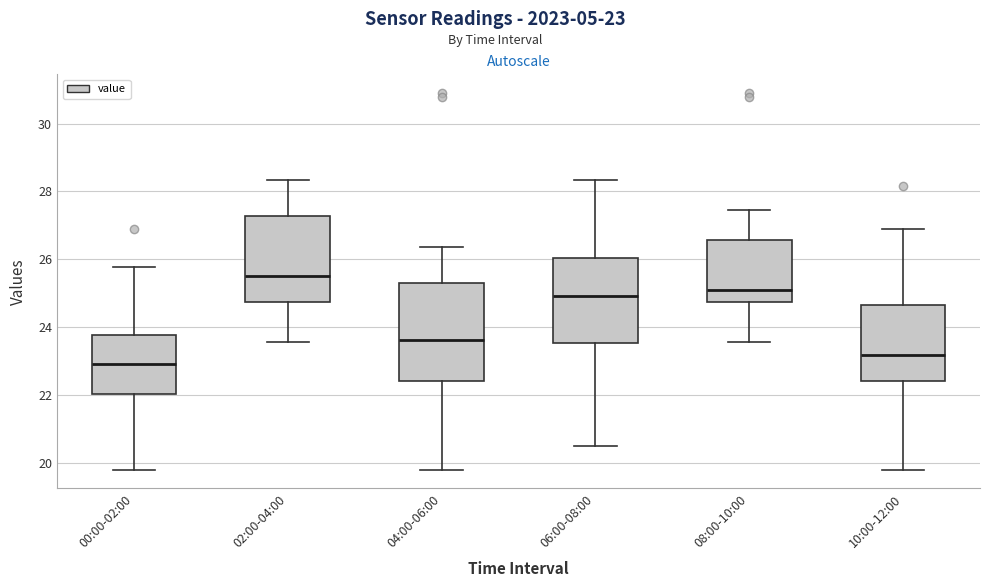

Which box has the lowest median line?

00:00-02:00